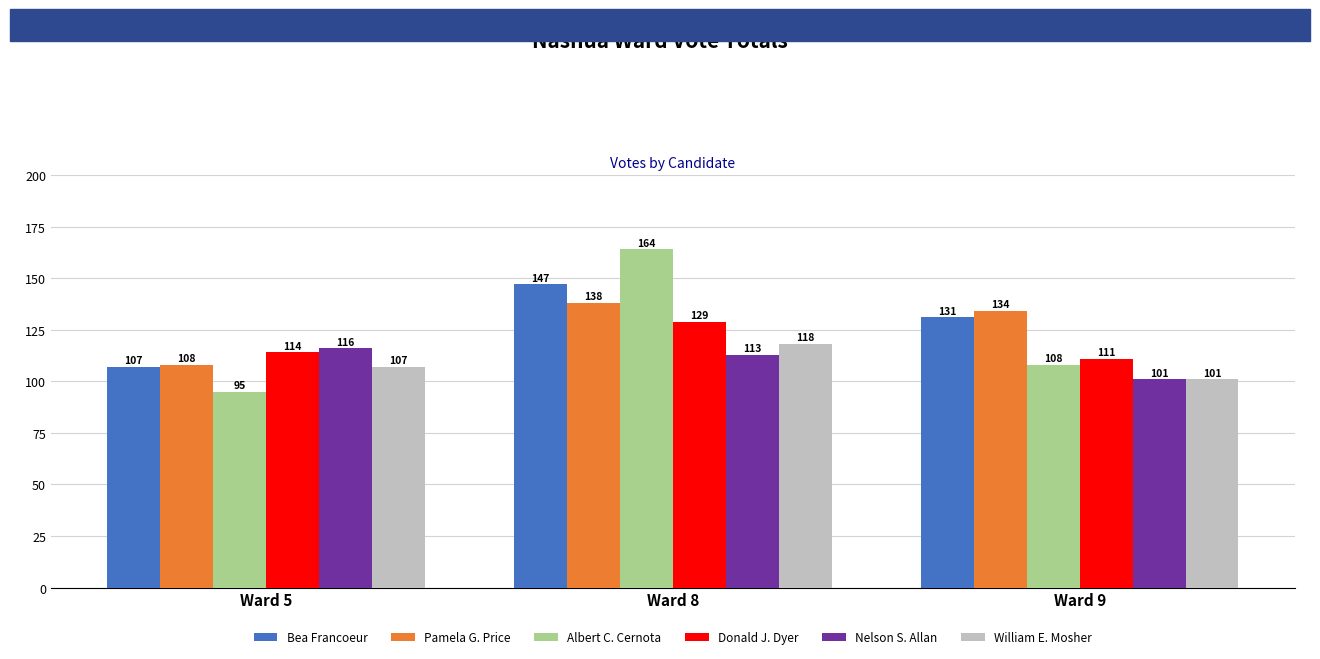

What is the total value across all series at Ward 9?

686